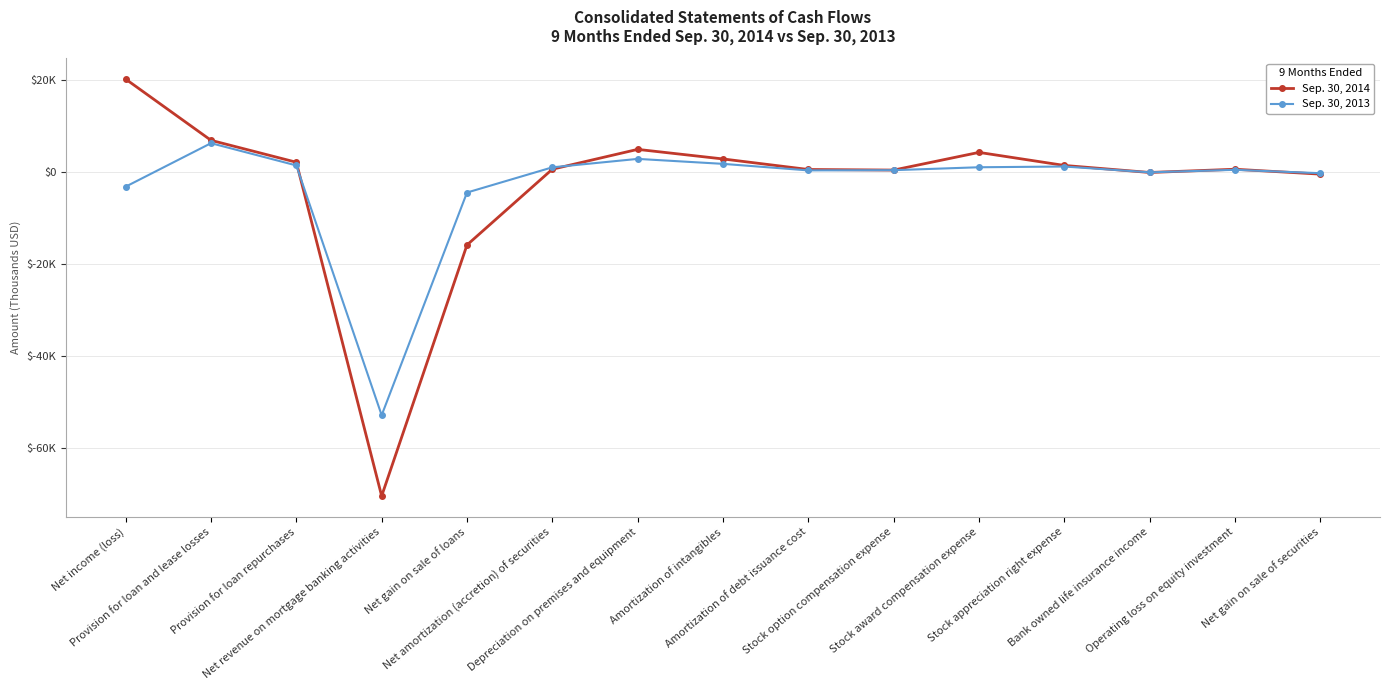

What is the sum of all Sep. 30, 2013 values?

-44936